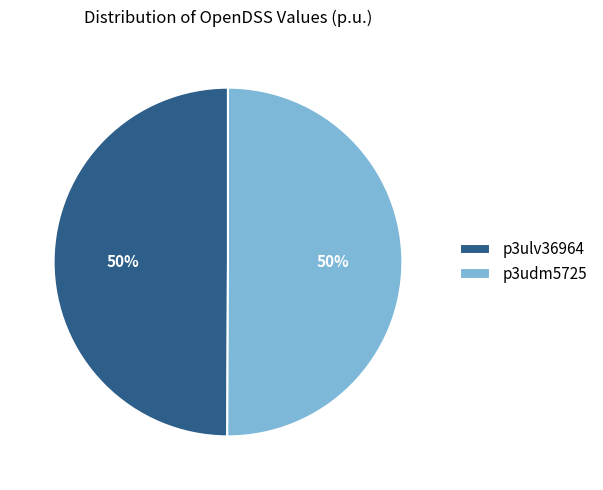

To the nearest percent, what portion does p3udm5725 represent?

50%